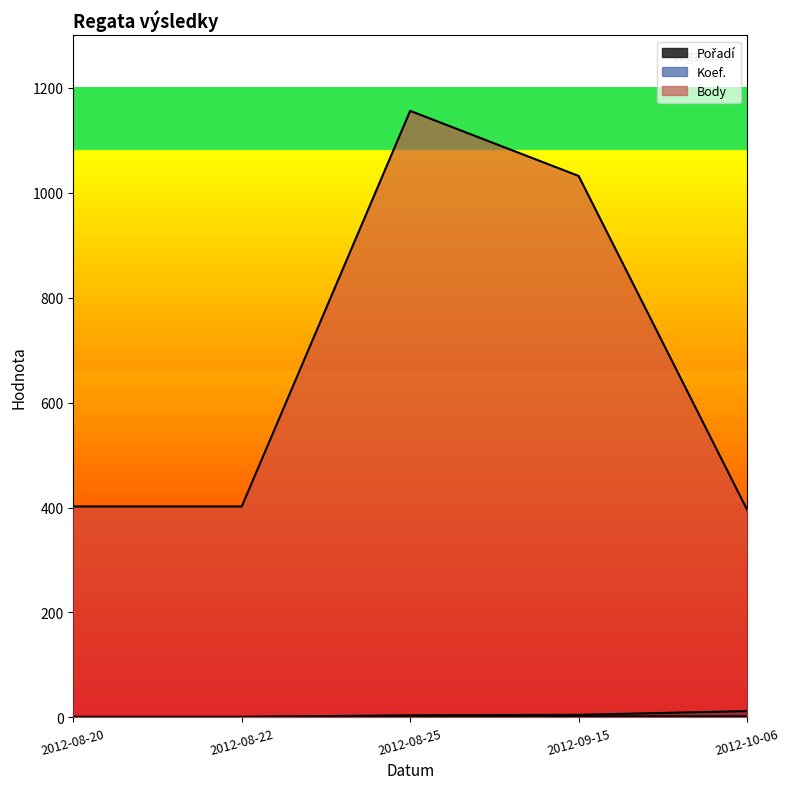

Is the value of Pořadí at 2012-10-06 greater than the value of Koef. at 2012-08-20?

Yes